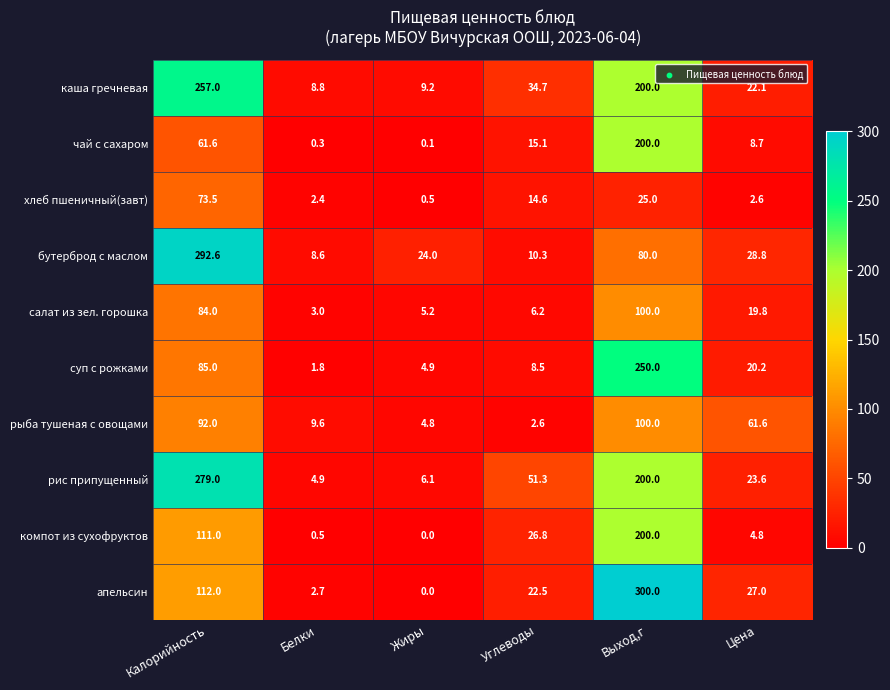

What is the sum of all чай с сахаром values?

285.8